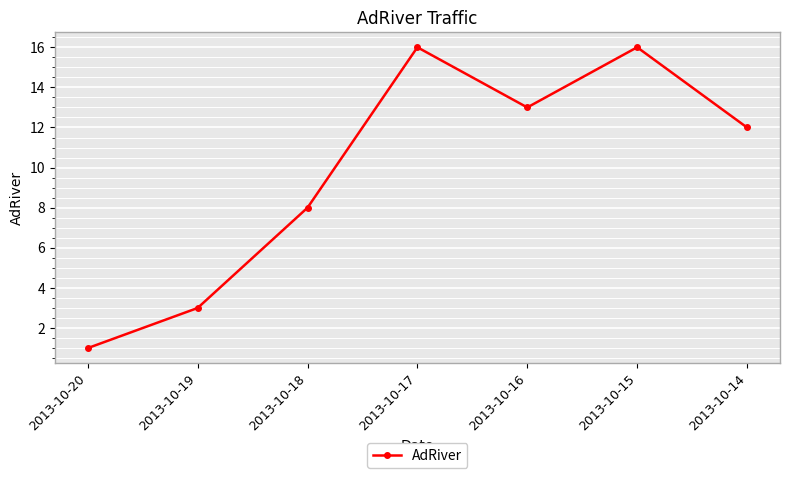

Approximately how many times larger is the value at 2013-10-14 compared to 2013-10-16?

0.9